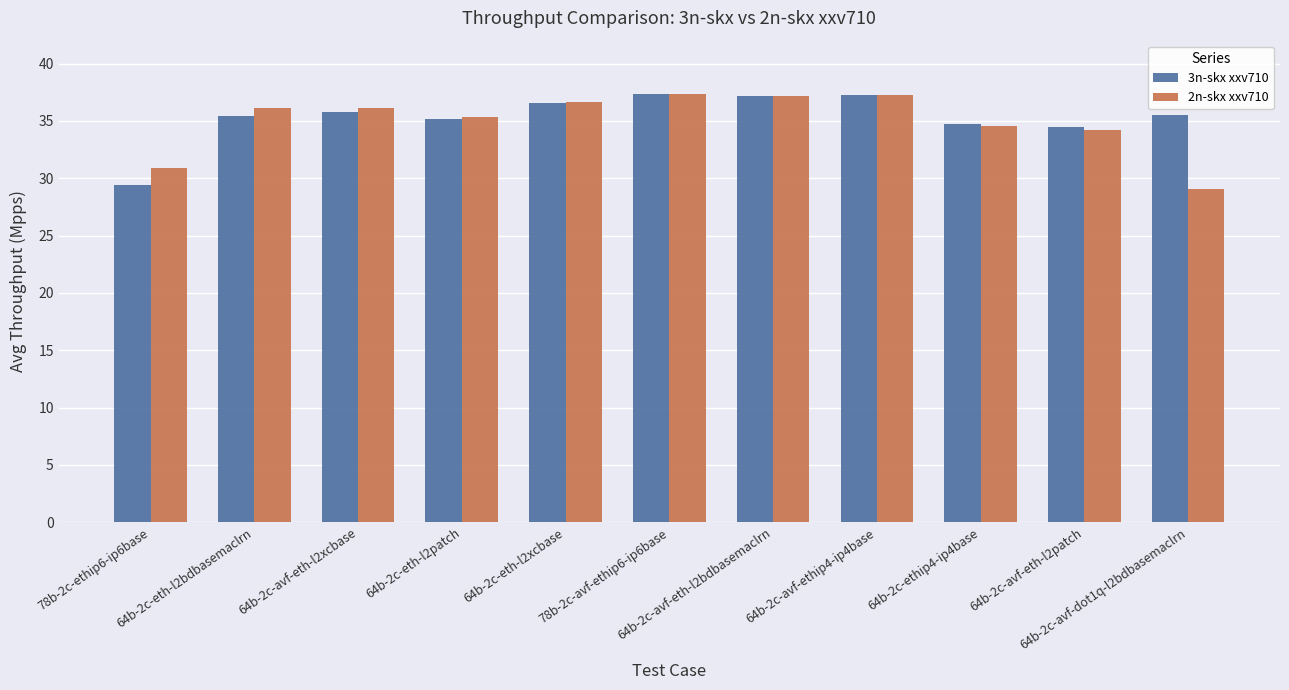

What is the total value across all series at 64b-2c-ethip4-ip4base?

69.3